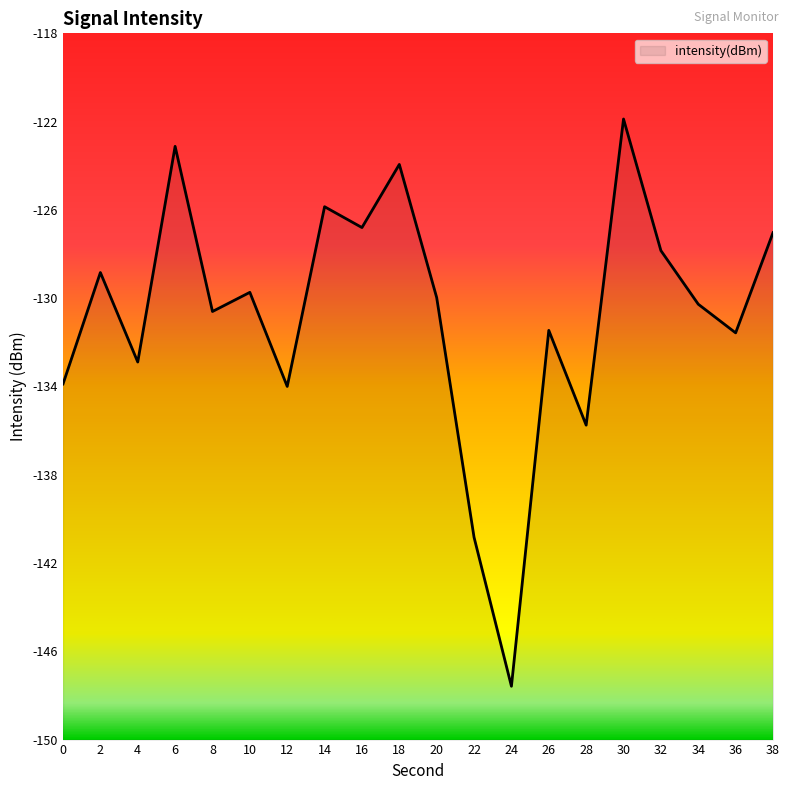

Is it true that the value at 28 is -135.8?

True